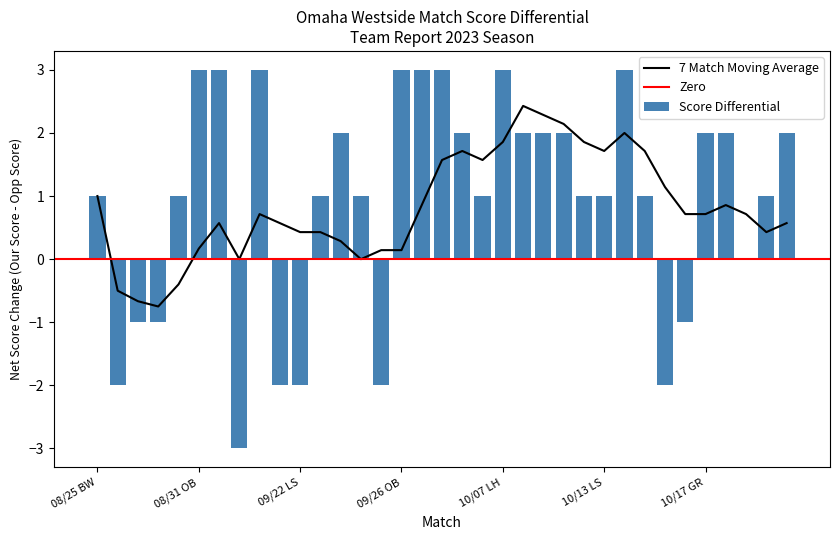

Does the chart contain any negative values?

No